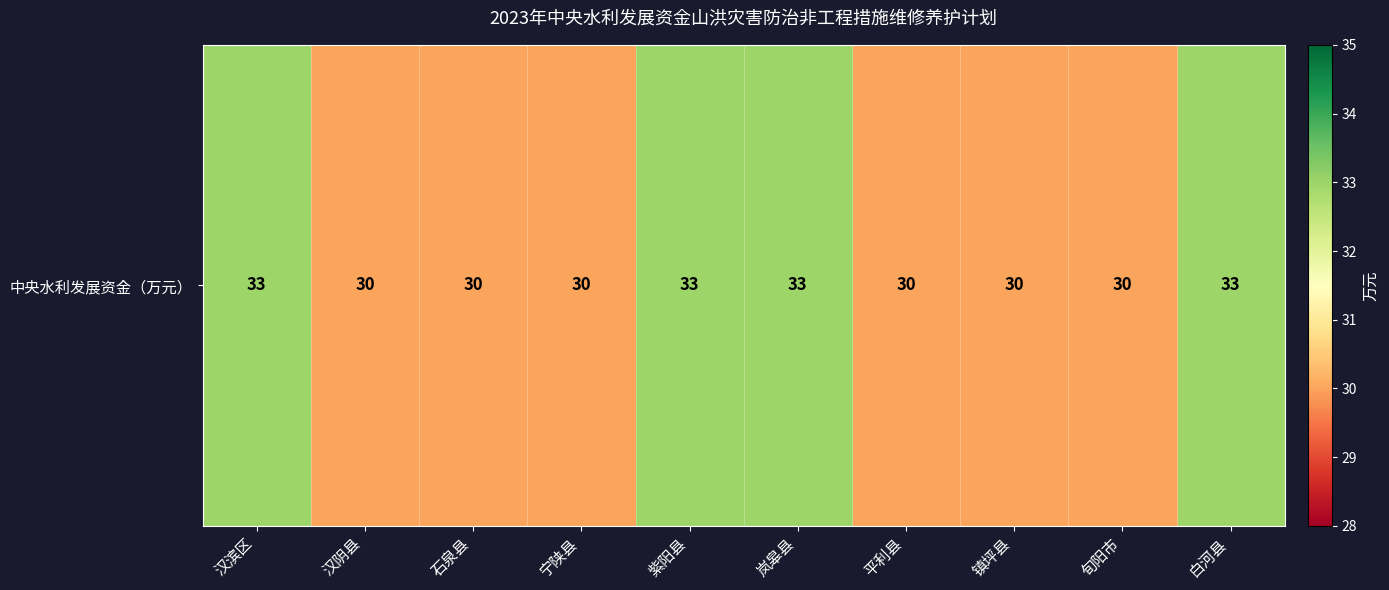

What is the difference between the maximum and minimum values?

3